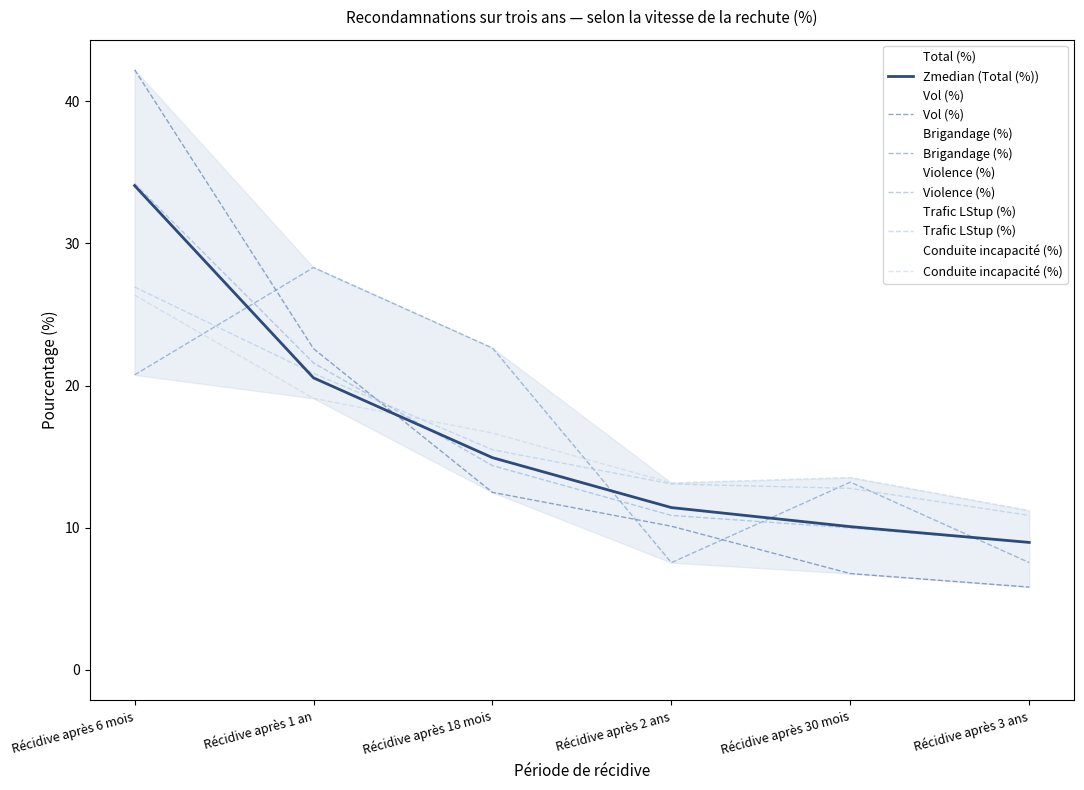

At which category is the sum across all series the highest?

Récidive après 6 mois